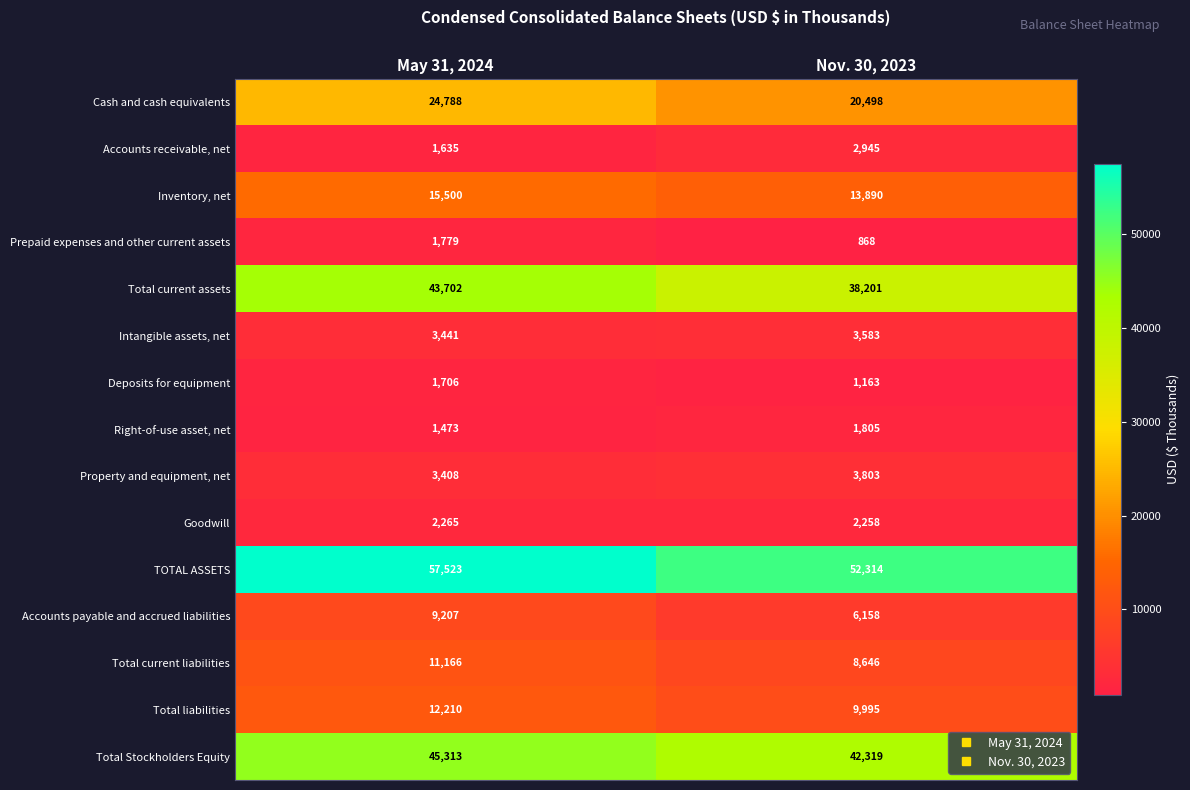

How many distinct data groups are displayed?

15